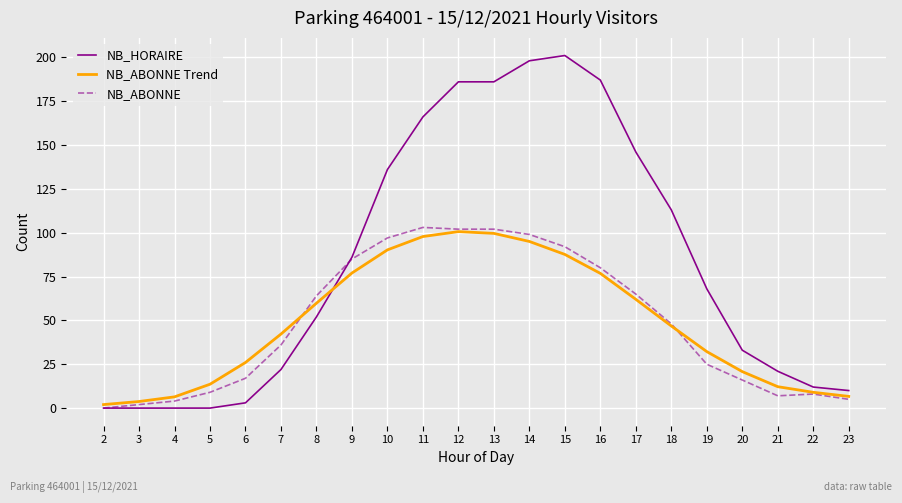

Which series ends up on top after the final intersection of NB_HORAIRE and NB_ABONNE?

NB_HORAIRE